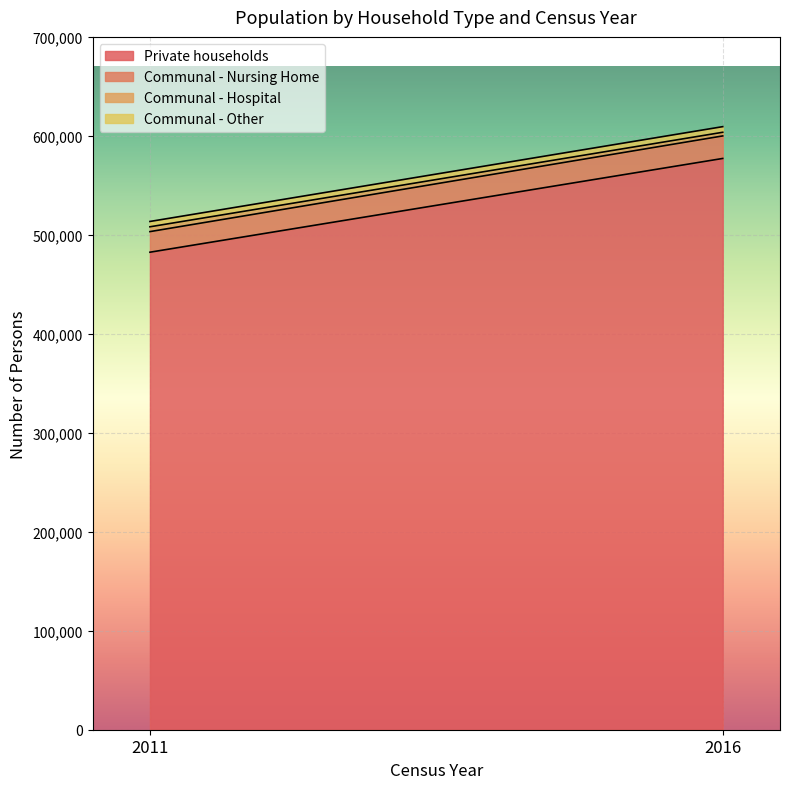

What is the value of the Private households point at the 1st from the left?

482454